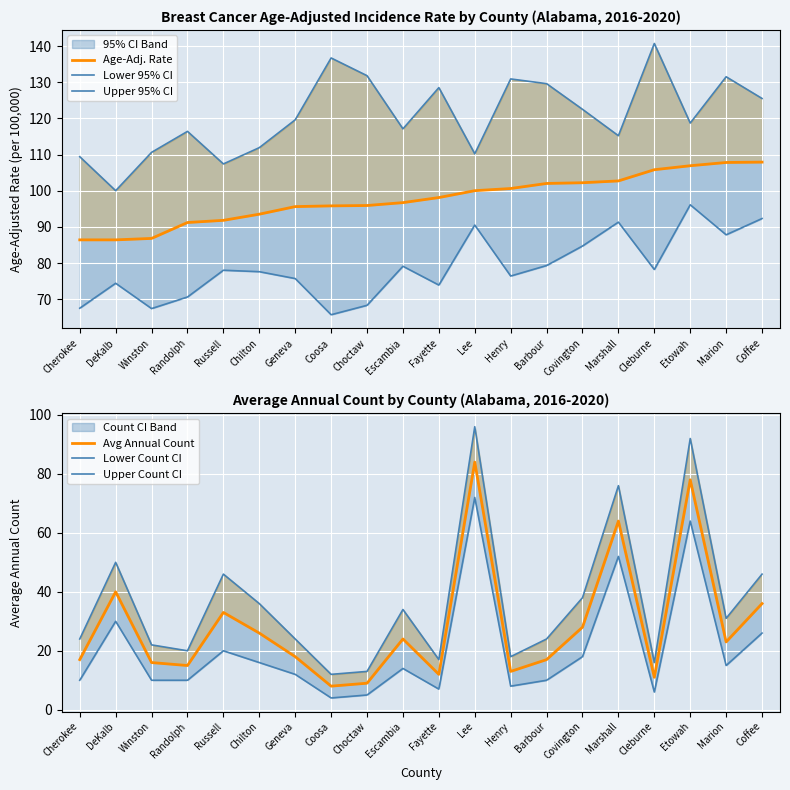

True or false: Upper Count CI and Age-Adj. Rate cross at least once.

False